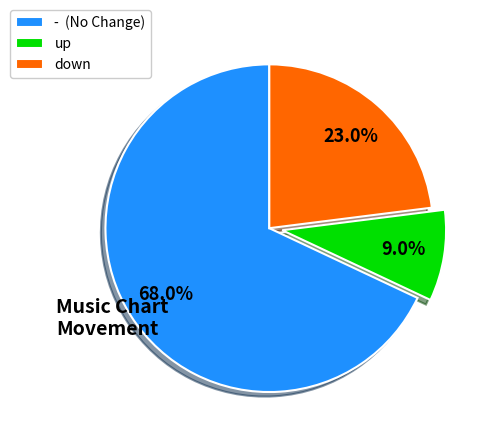

How many slices are in this pie chart?

3